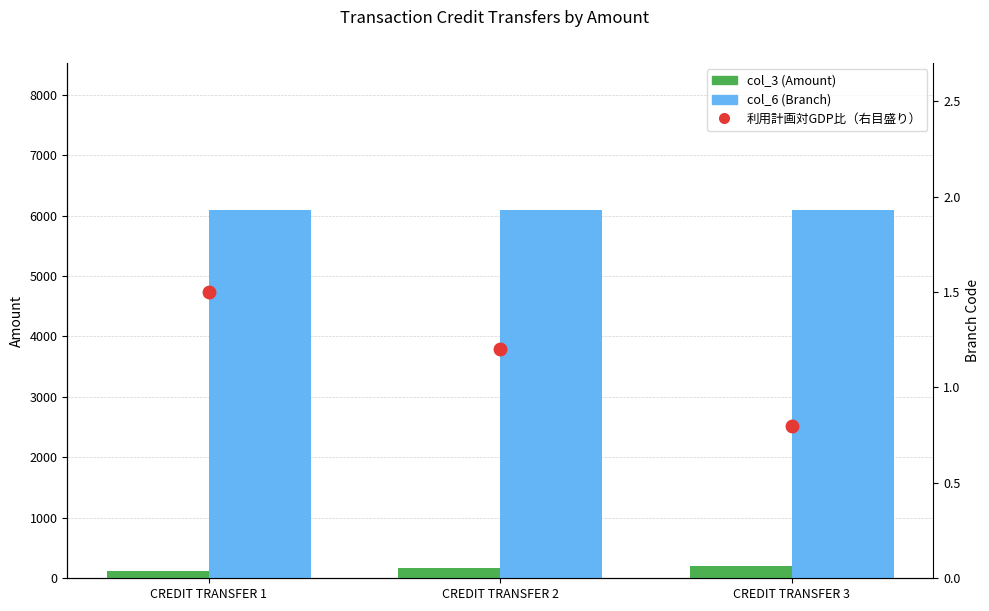

What is the difference between the maximum and minimum values in the col_3 (Amount) series?

75.2